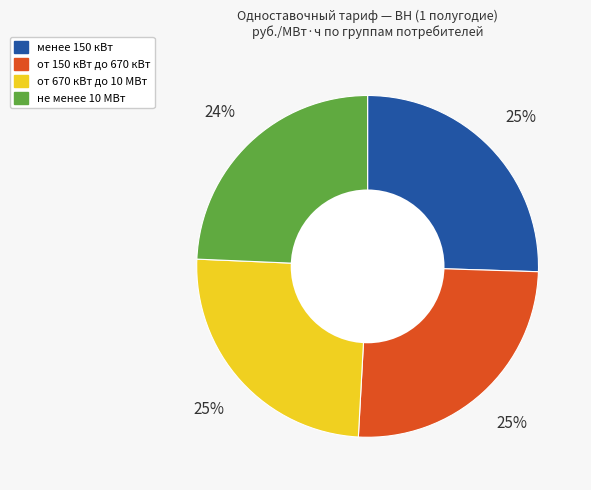

Is the sum of не менее 10 МВт and от 670 кВт до 10 МВт greater than half?

No